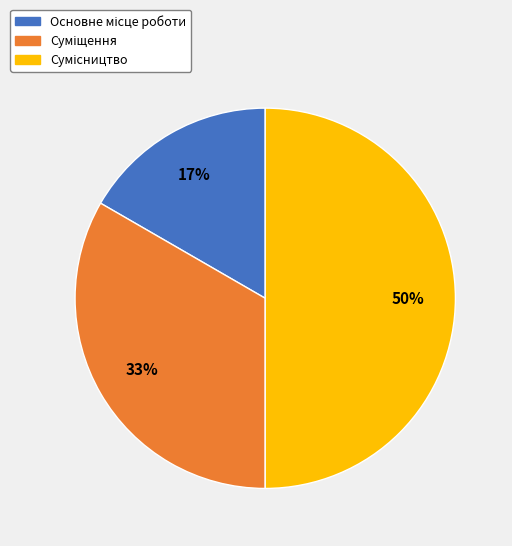

To the nearest percent, what is the difference between the largest and smallest slice percentages?

33%